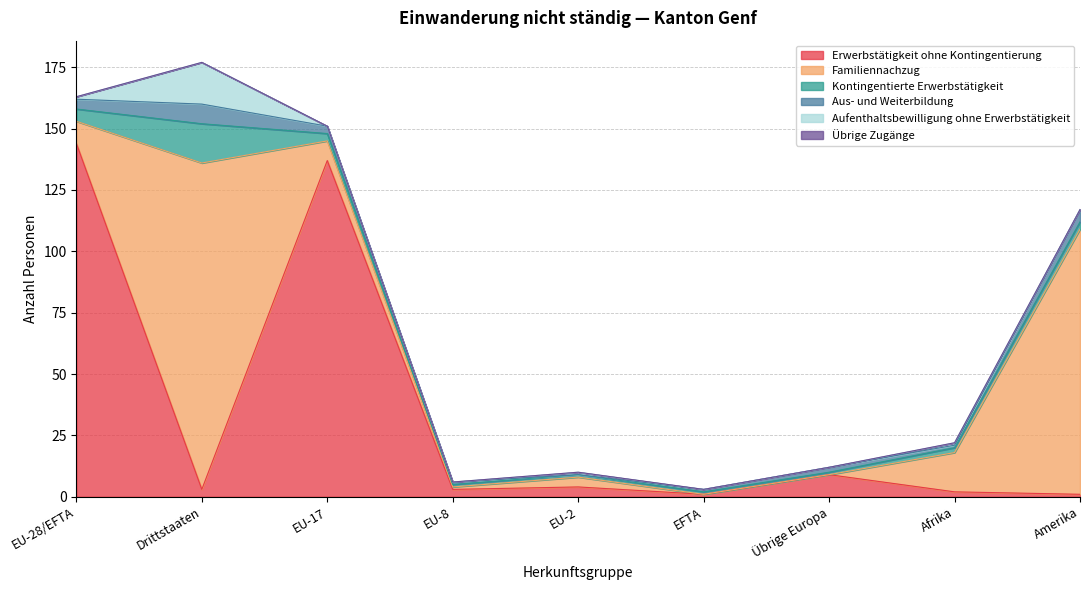

Where do Kontingentierte Erwerbstätigkeit and Aufenthaltsbewilligung ohne Erwerbstätigkeit first cross each other?

EU-28/EFTA and Drittstaaten